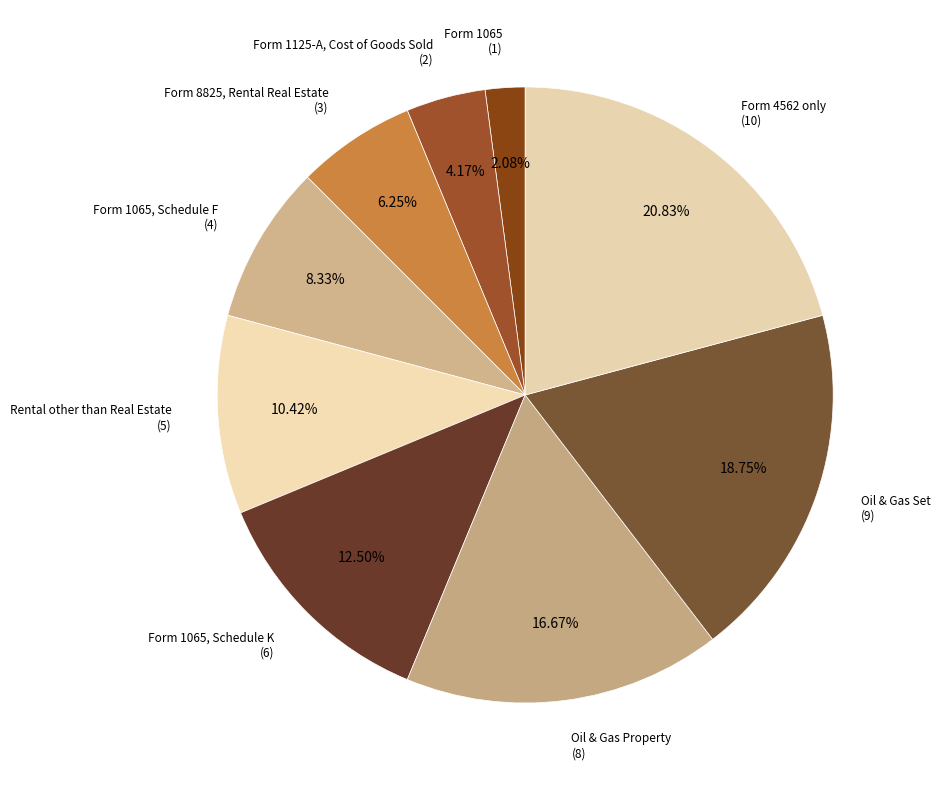

Count the number of slices in the pie.

9